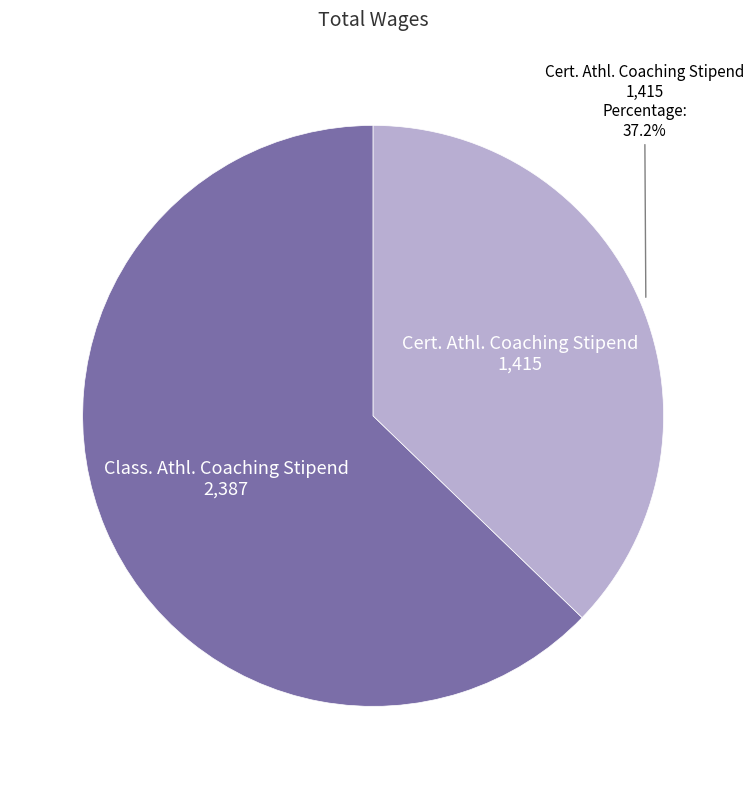

The Class. Athl. Coaching Stipend slice represents 63% of the pie. True or false?

True